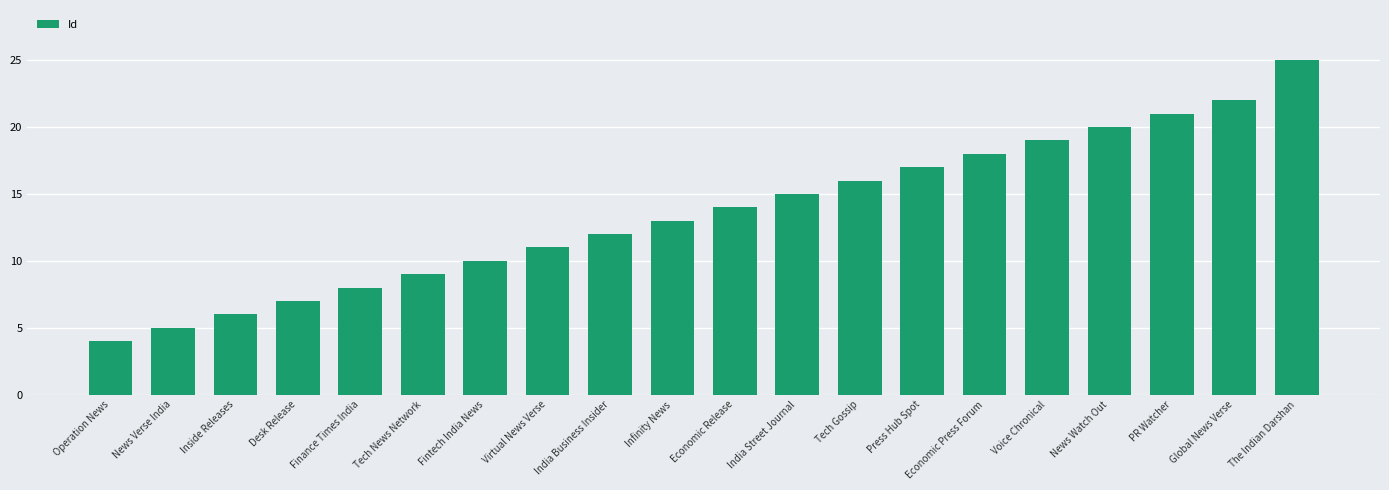

Reading left to right, transcribe all the data shown in this chart.

4	5	6	7	8	9	10	11	12	13	14	15	16	17	18	19	20	21	22	25